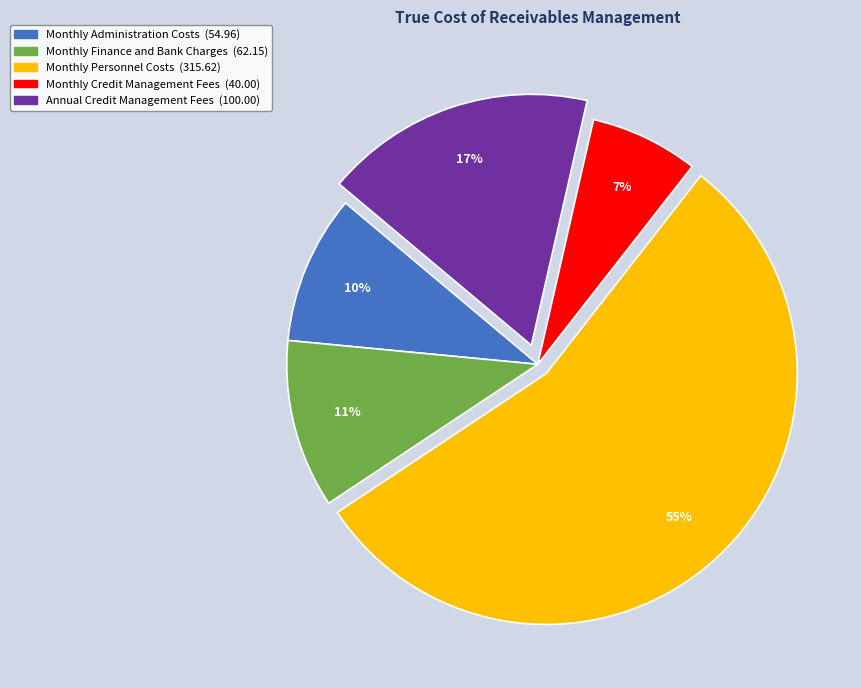

The Monthly Credit Management Fees slice represents 7% of the pie. True or false?

True